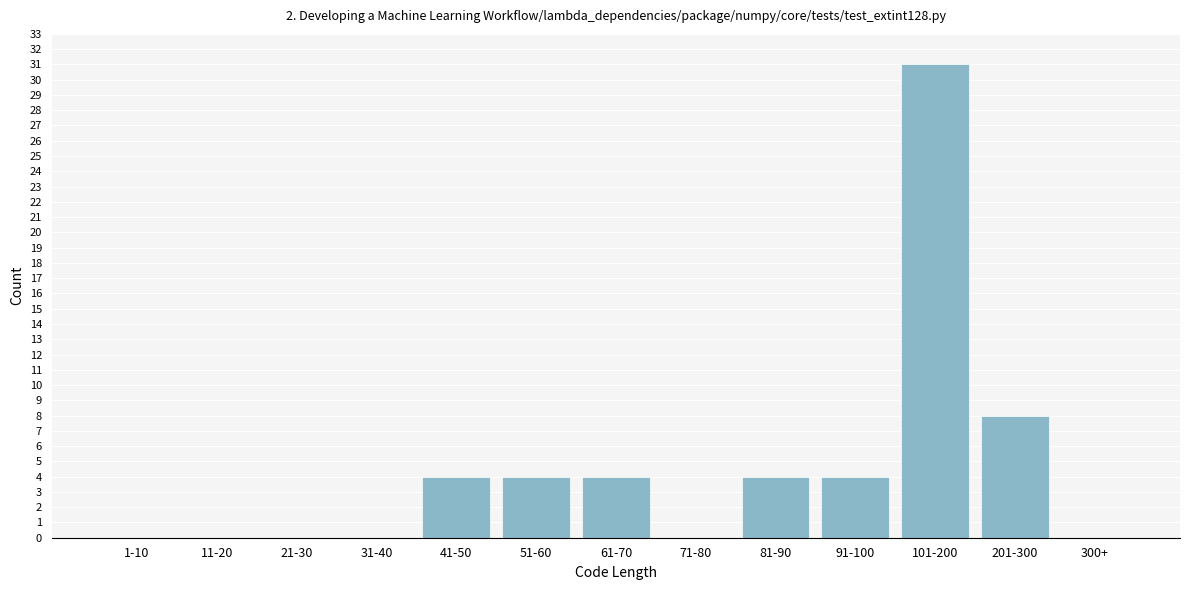

Reading right to left, what are all the values shown in this chart?

300+=0	201-300=8	101-200=31	91-100=4	81-90=4	71-80=0	61-70=4	51-60=4	41-50=4	31-40=0	21-30=0	11-20=0	1-10=0